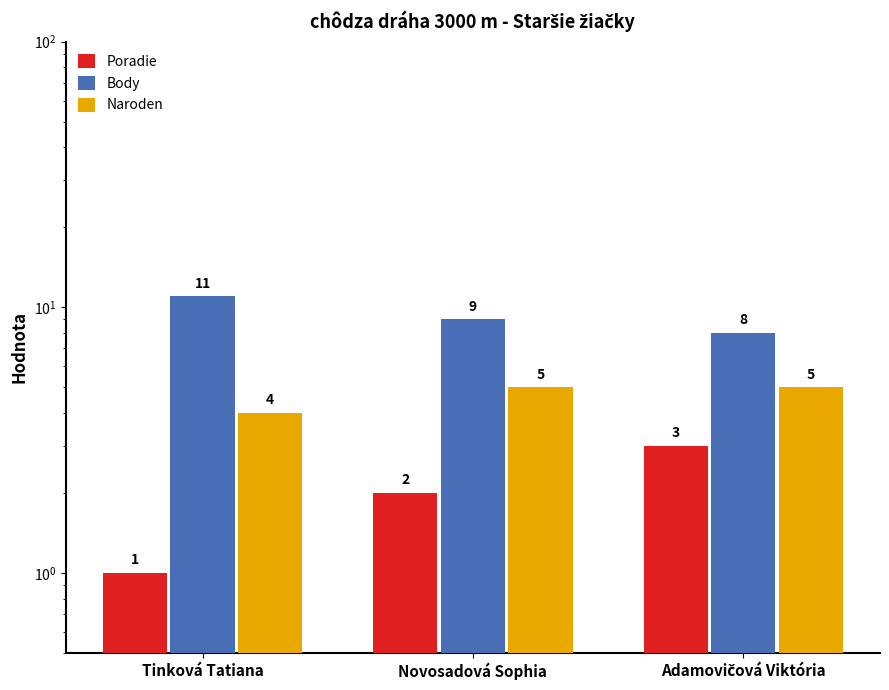

Which series has the largest total across all categories?

Body